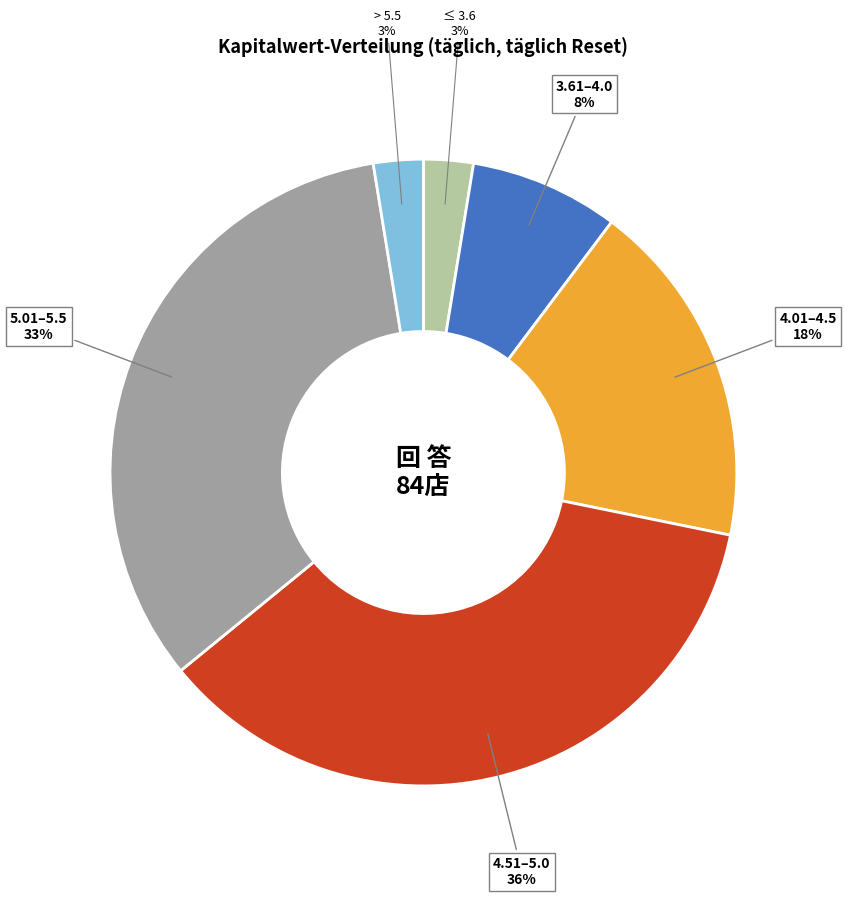

Does any single category account for the majority?

No